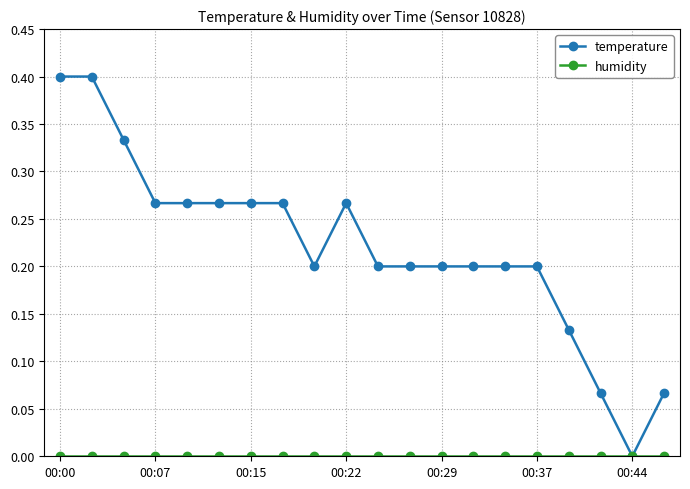

Which series has the largest total across all categories?

temperature